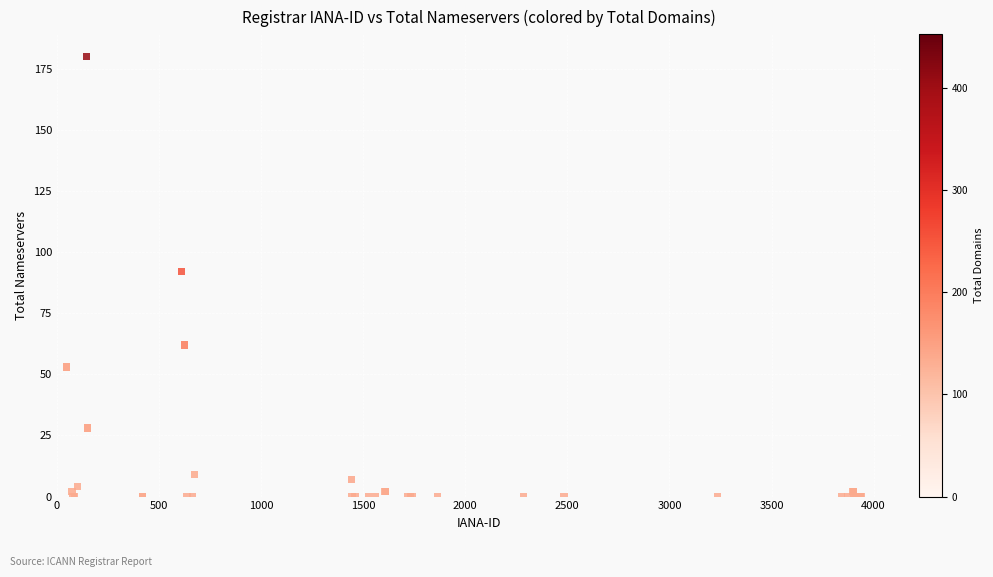

What Y value in the scatter plot is closest to 90?

92